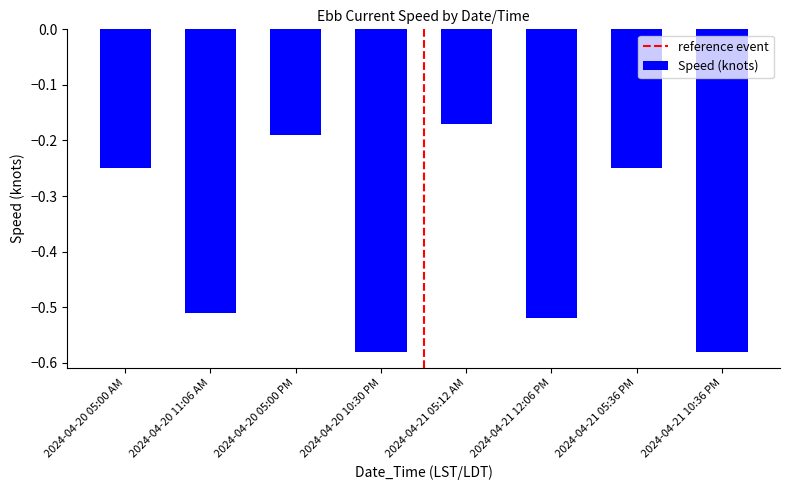

What is the change in value from 2024-04-20 05:00 AM to 2024-04-20 11:06 AM?

-0.3